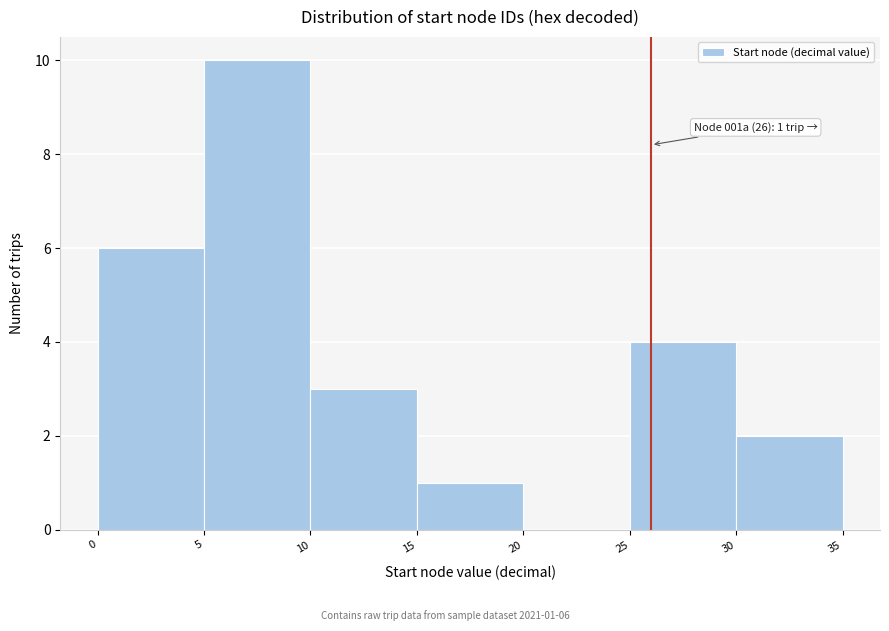

Which range on the x-axis has the tallest bar?

5 to 10